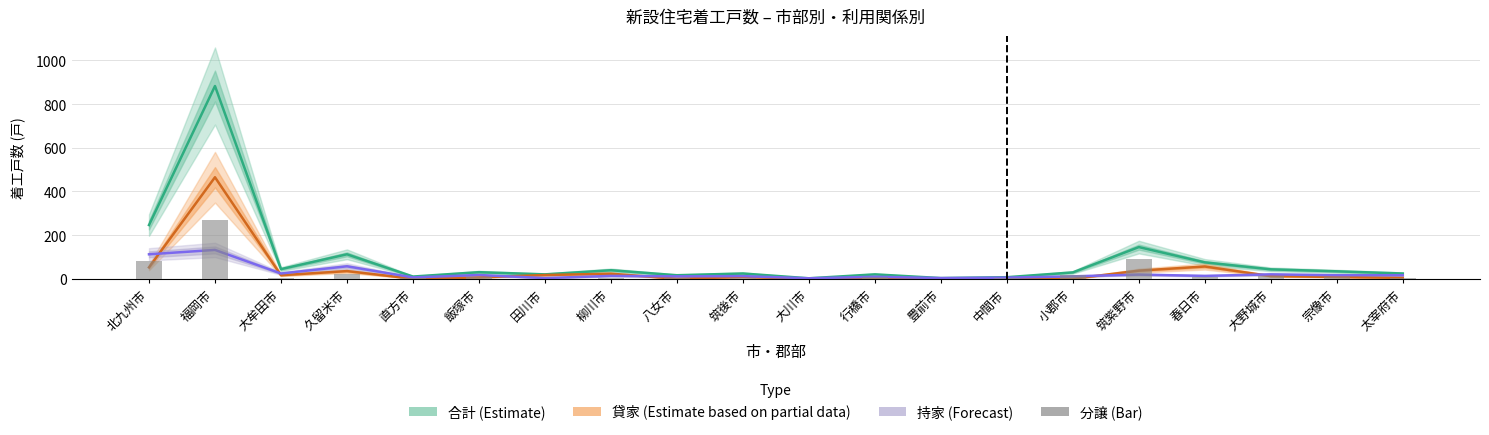

What is the label of the 20th bar from the left?

太宰府市